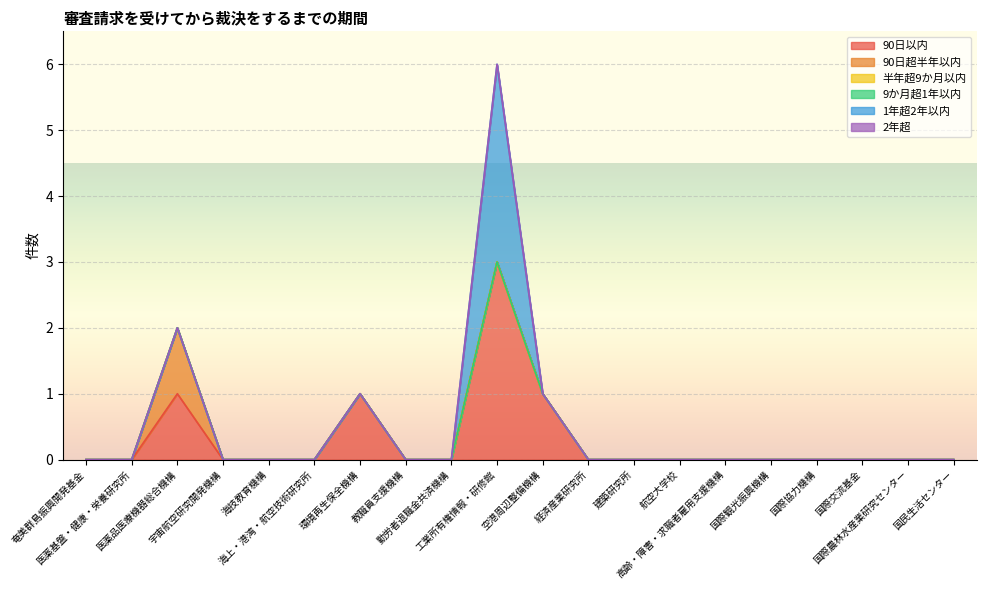

The 半年超9か月以内 series shows 0 at 工業所有権情報・研修館. True or false?

True